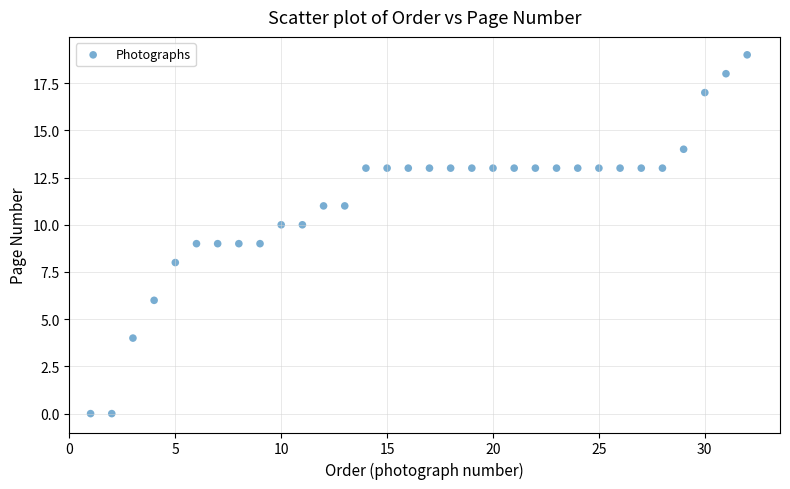

What is the range of X values (max minus min)?

31